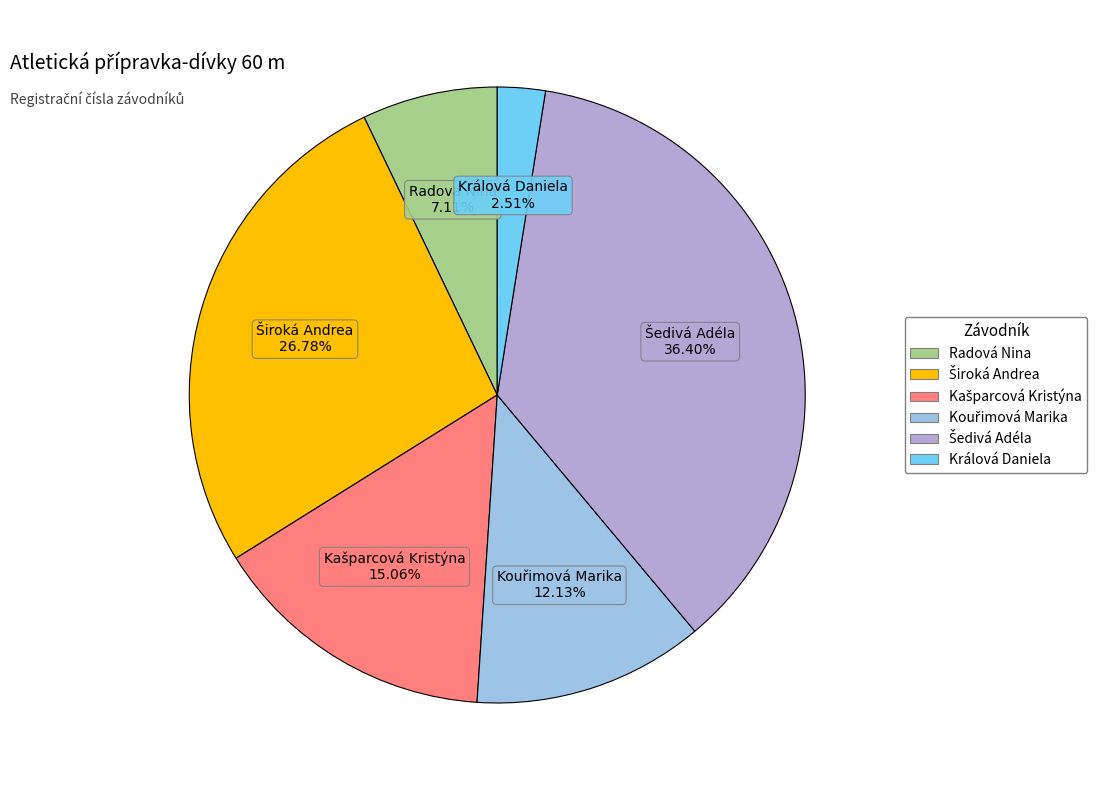

To the nearest percent, what is the average slice percentage?

17%